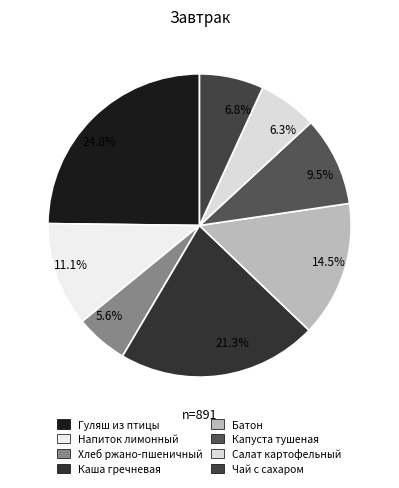

Rank the categories by value from highest to lowest.

24.8%, 21.3%, 14.5%, 11.1%, 9.5%, 6.8%, 6.3%, 5.6%